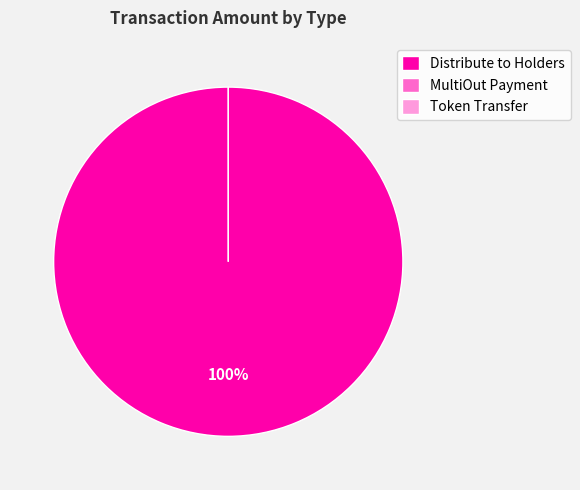

Combined, what portion of the pie is Token Transfer and Distribute to Holders?

1.8%